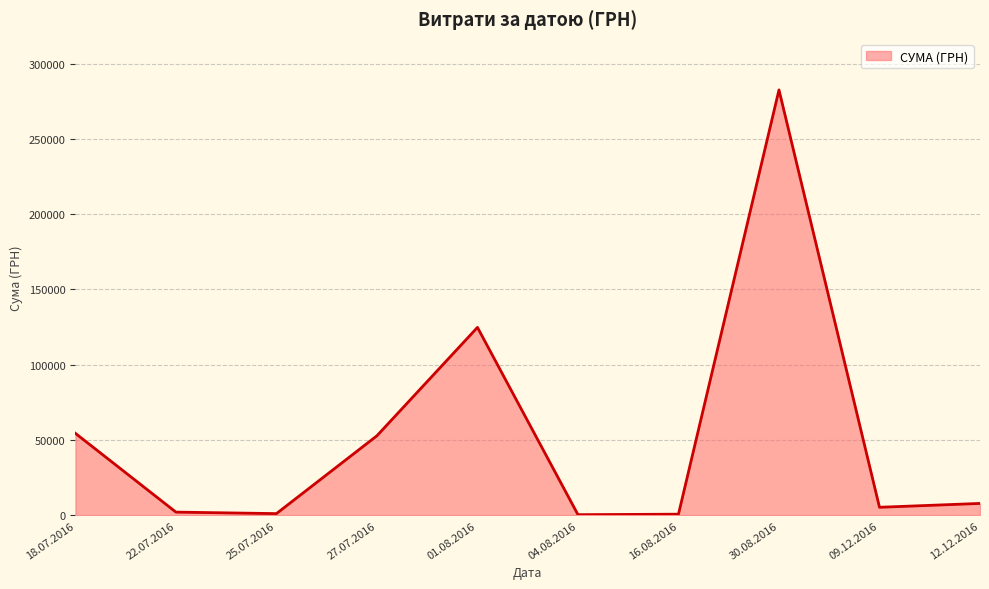

What is the ratio of the value at 25.07.2016 to the value at 27.07.2016?

0.0